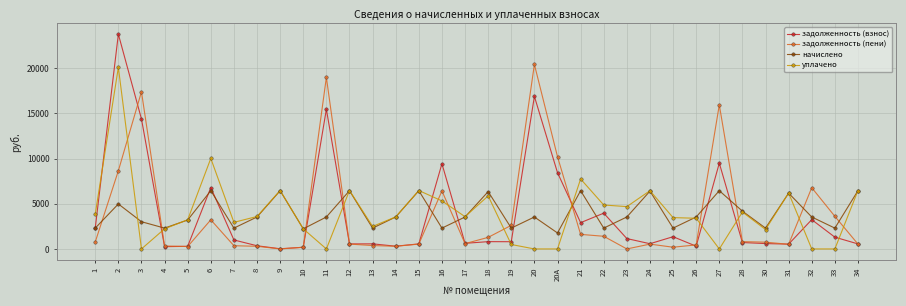

The начислено series shows 2306.5 at 7. True or false?

True